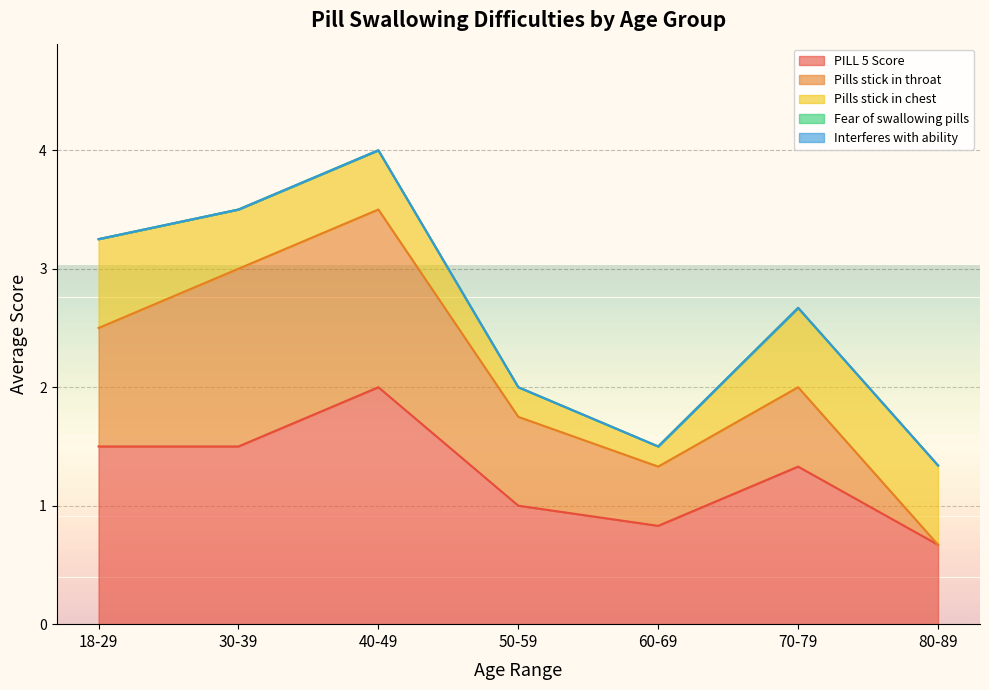

Does the chart have visible grid lines?

Yes